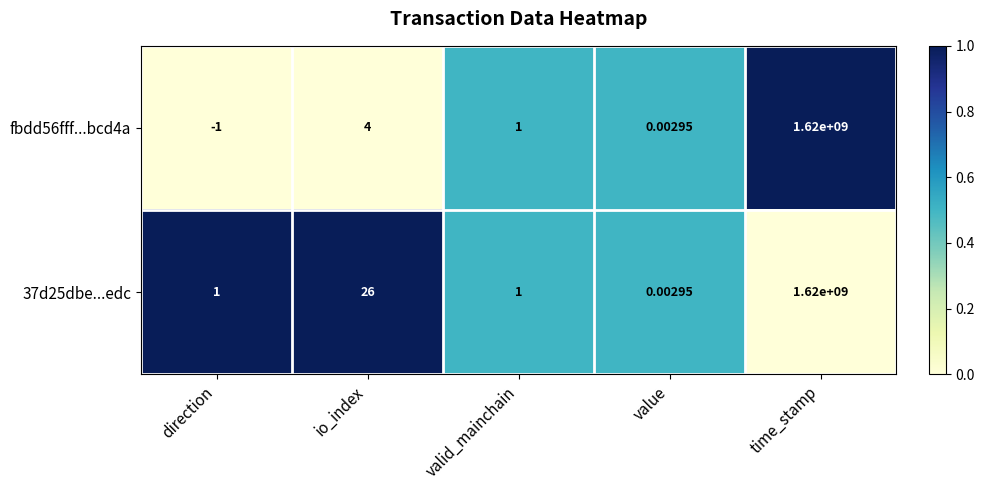

Where is 37d25dbe...edc nearest to the value 810000000?

io_index